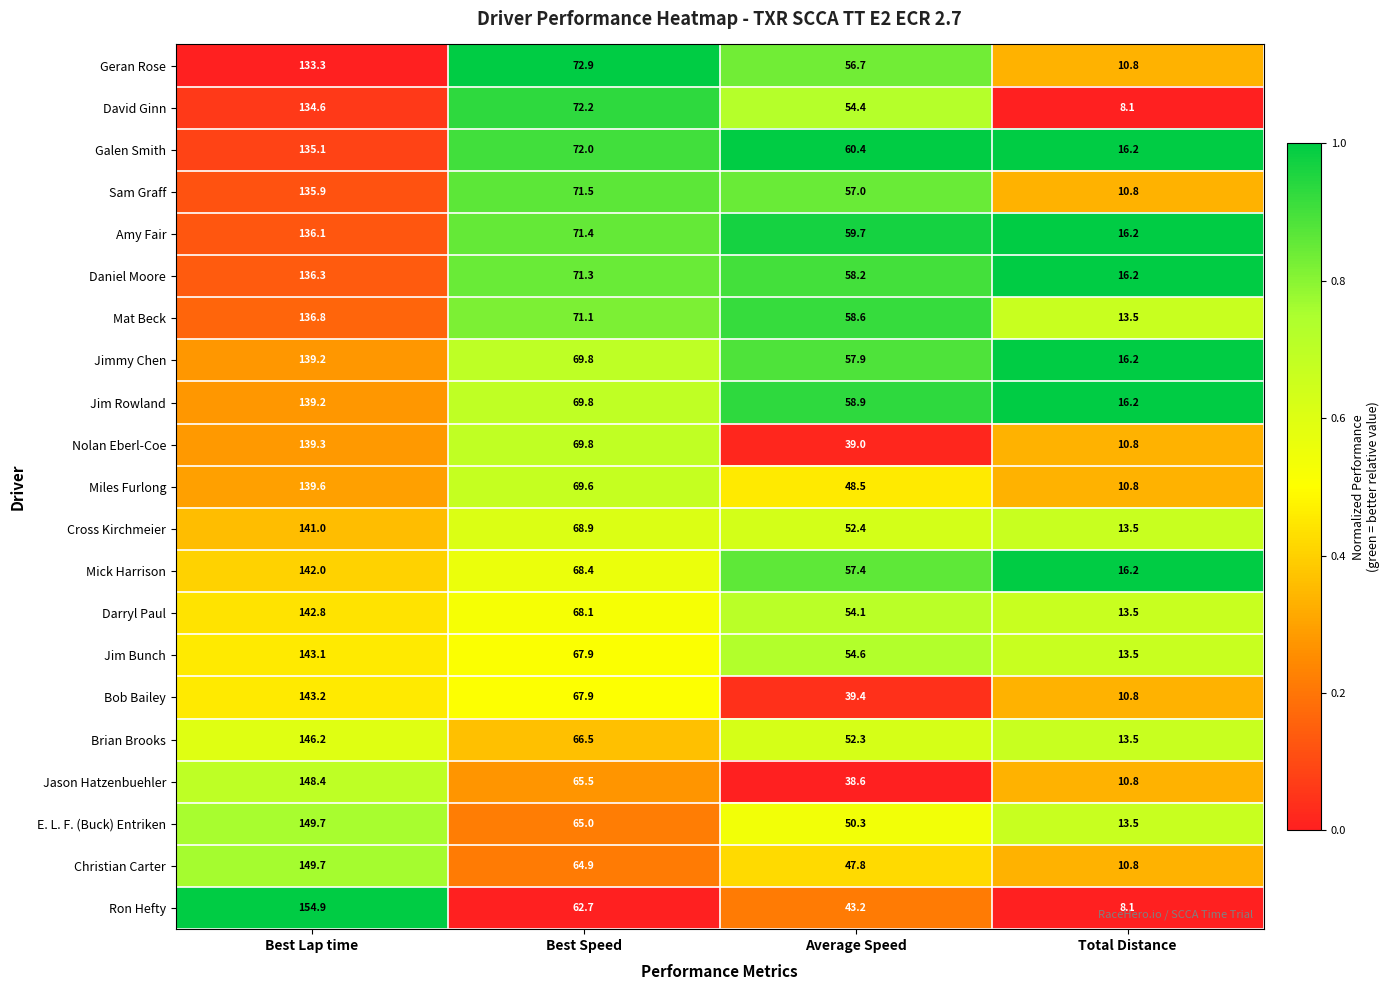

Which category has the lowest value across all series?

Total Distance